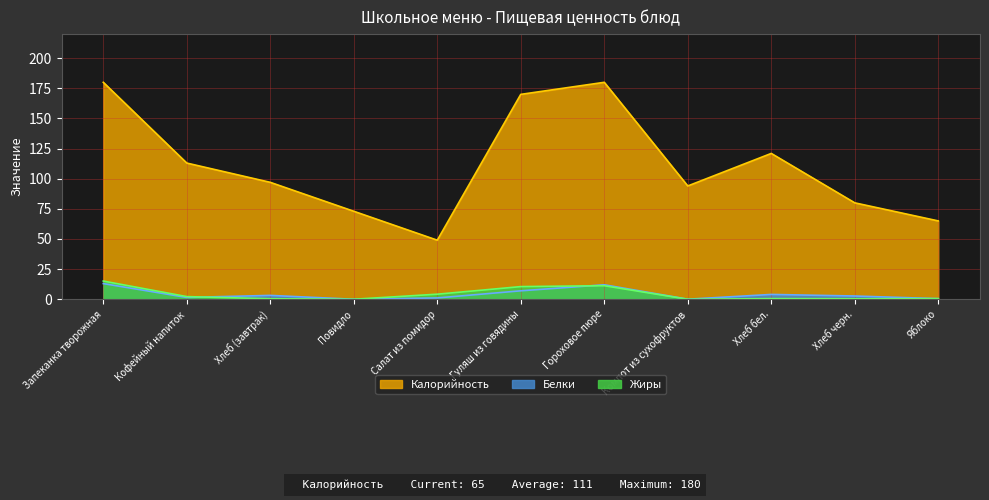

Which category has the lowest value in the Белки series?

Повидло